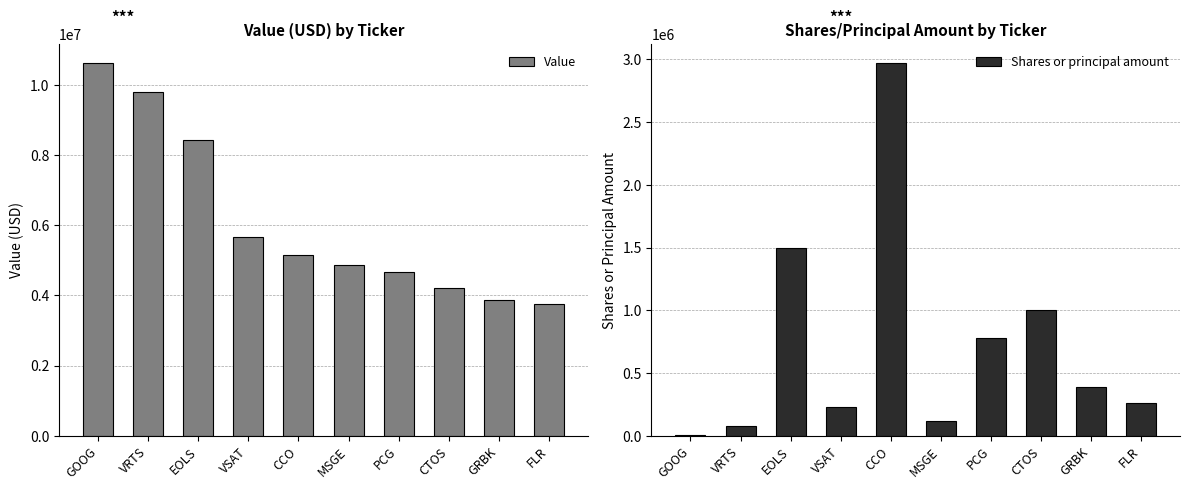

Which series has the widest spread of values?

Value